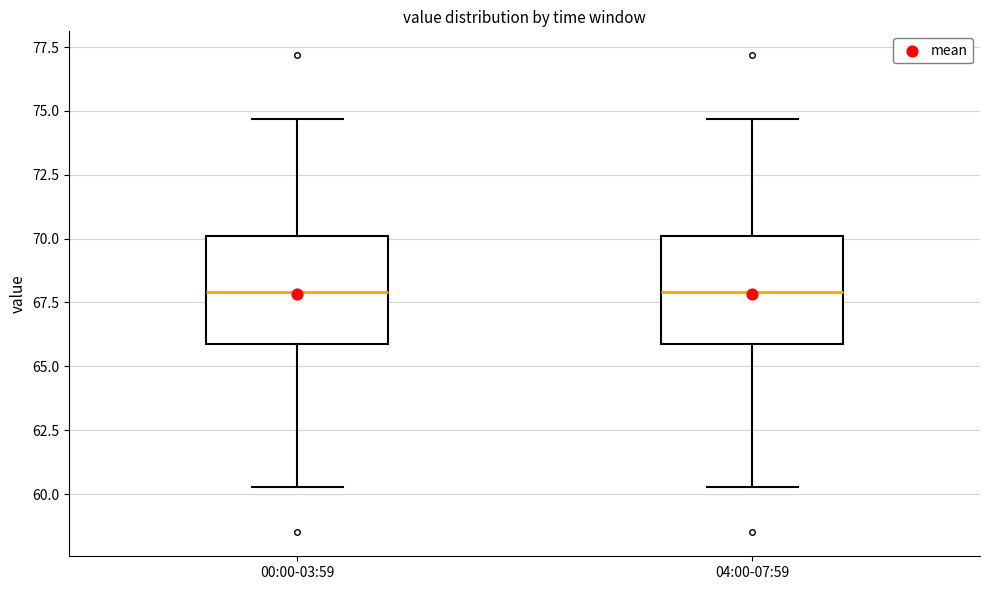

Where is the upper edge of the box for 00:00-03:59 on the y-axis? The values are not printed on the chart, so give them approximately, as read against the axis.

70.0